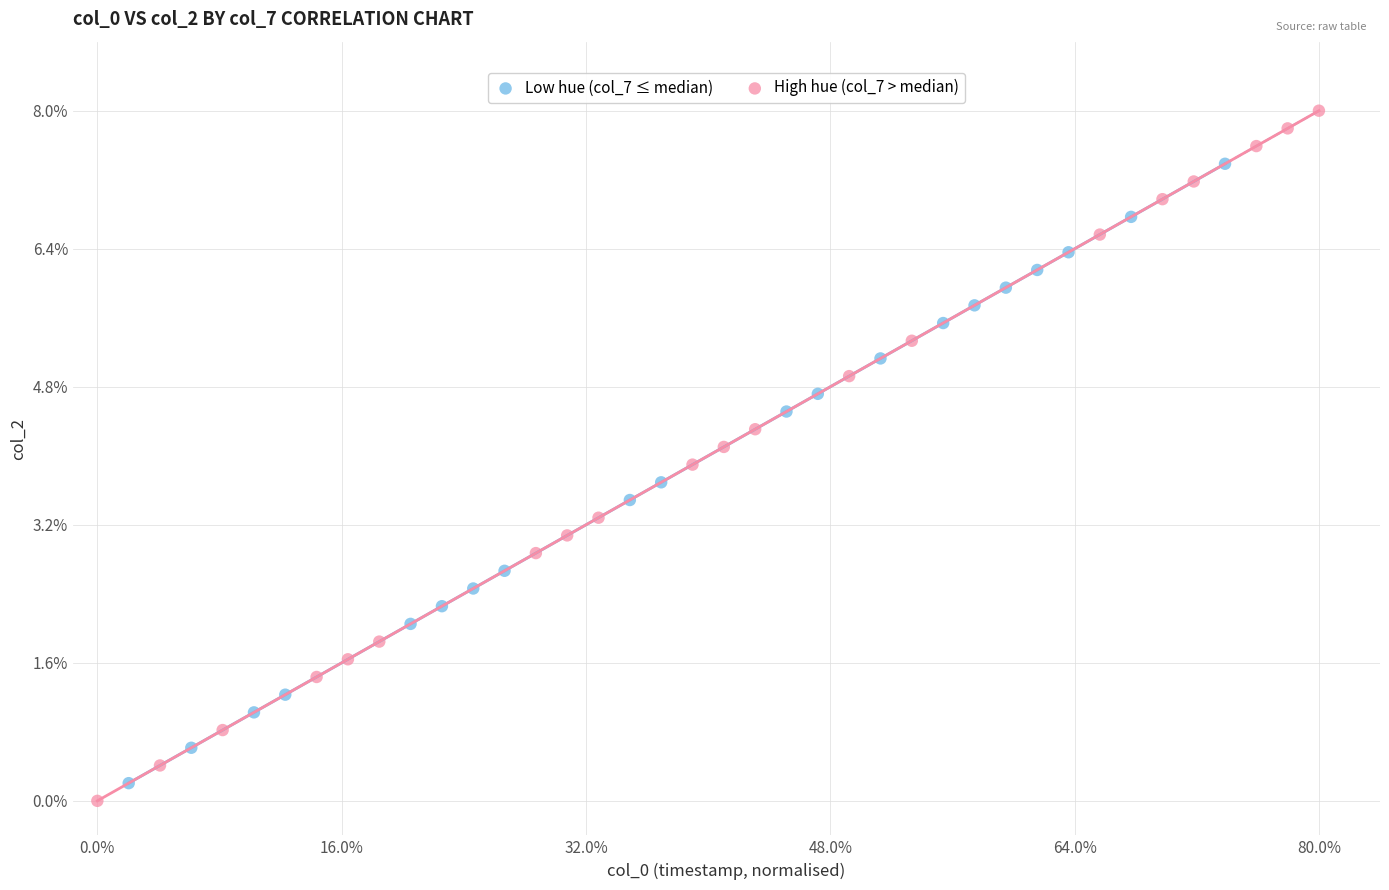

What are all the series names shown in the legend?

Low hue (col_7 ≤ median), High hue (col_7 > median)